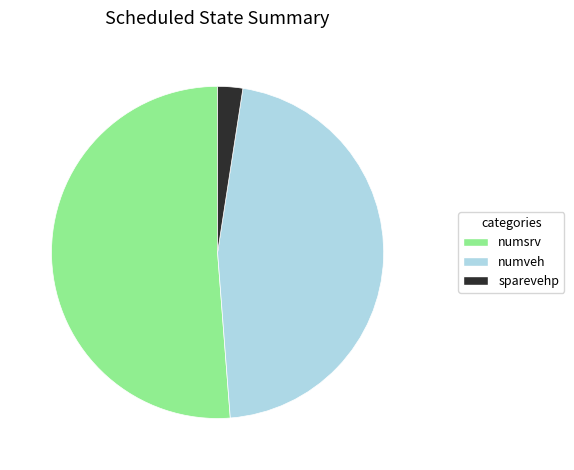

Which slice is the smallest?

sparevehp